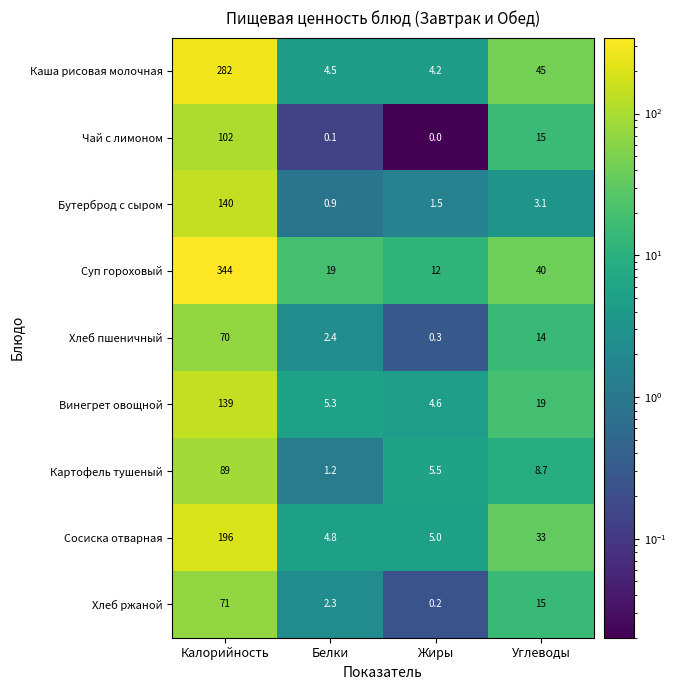

At which category does the chart reach its peak across all series?

Калорийность